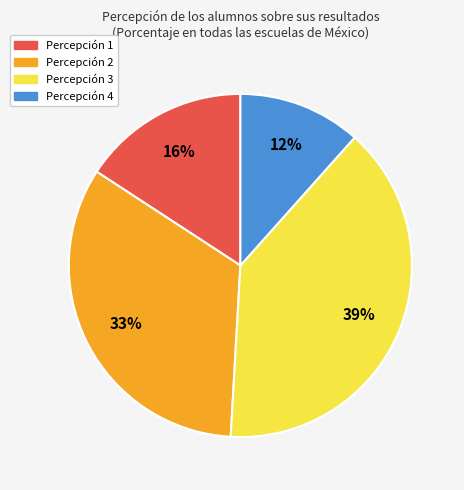

To the nearest percent, what is the average slice percentage?

25%